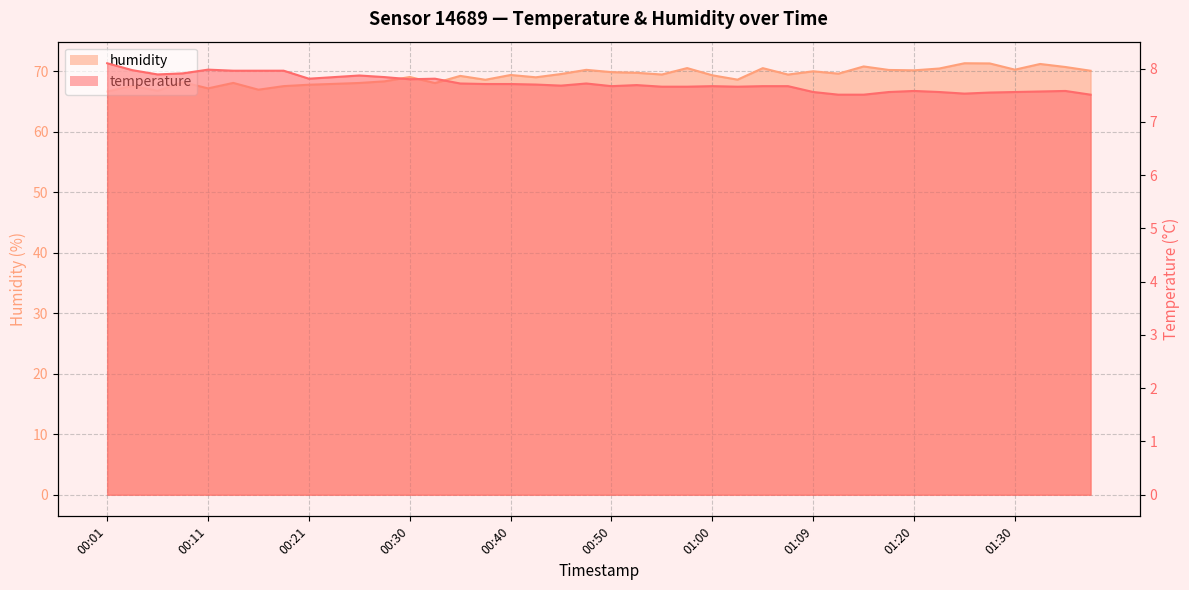

At which label does humidity first exceed 69?

00:30